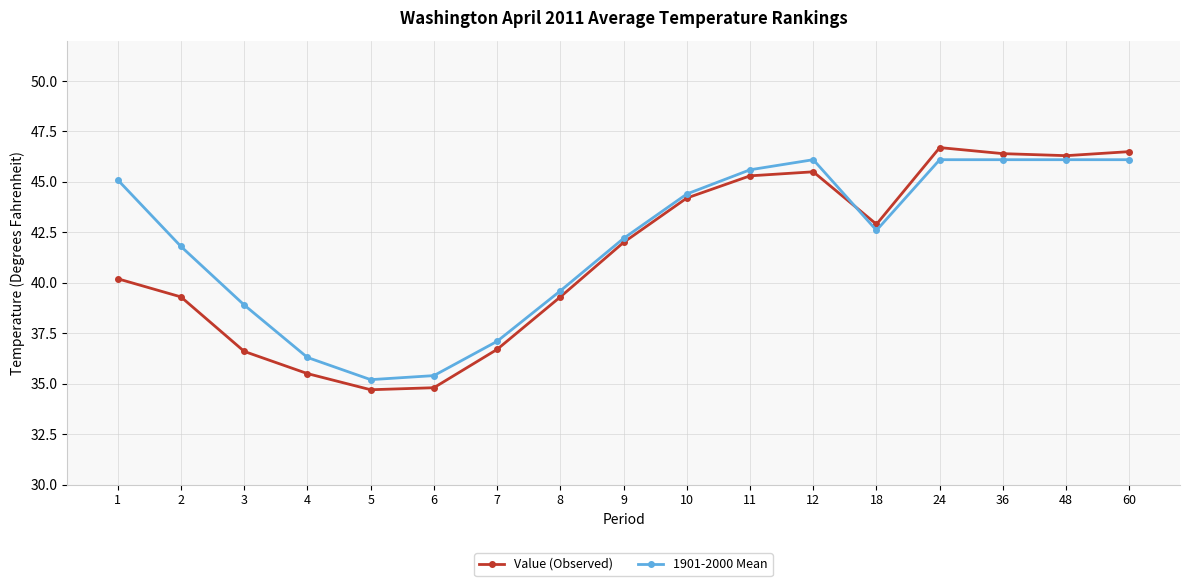

What is the difference between the second highest and second lowest values in the Value (Observed) series?

11.7